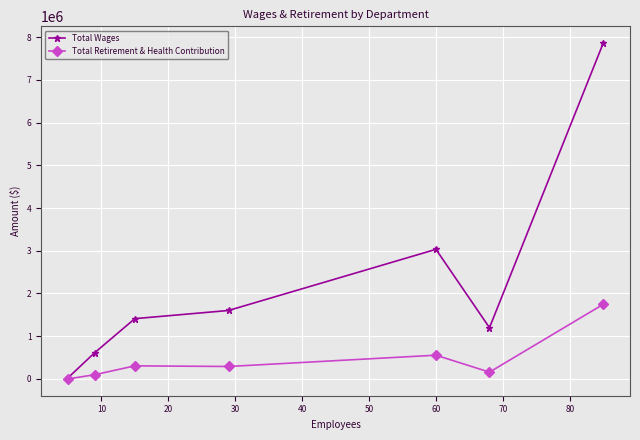

List the series in order of their peak value, highest first.

Total Wages, Total Retirement & Health Contribution